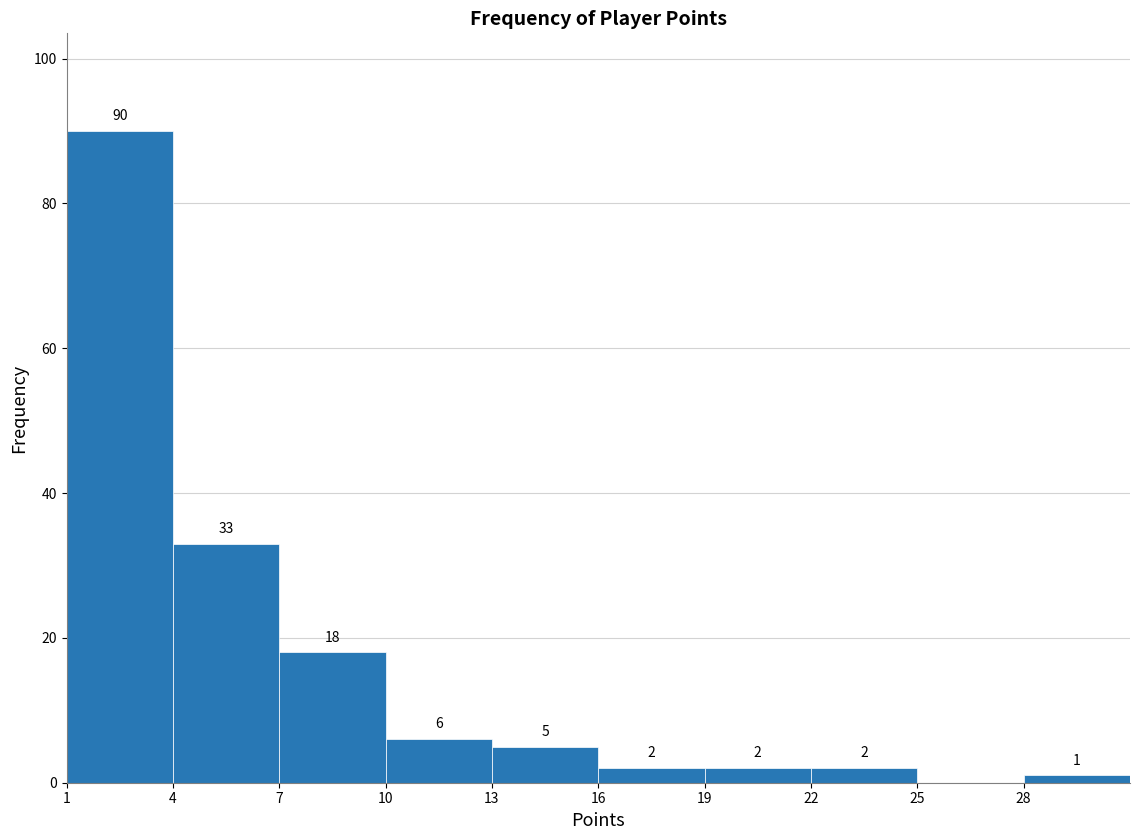

Which range on the x-axis has the tallest bar?

1 to 4